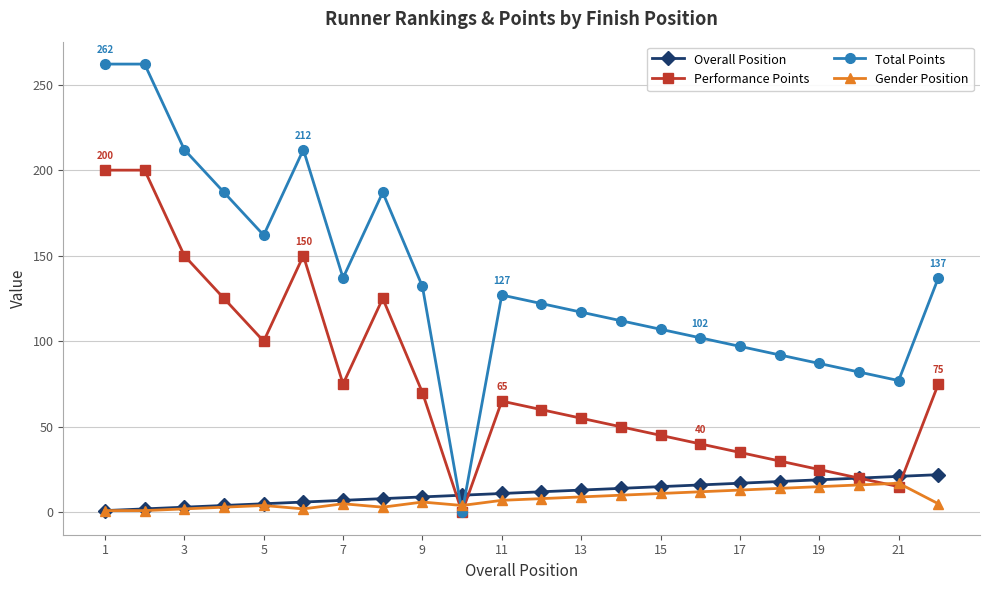

Which series has the widest spread of values?

Total Points